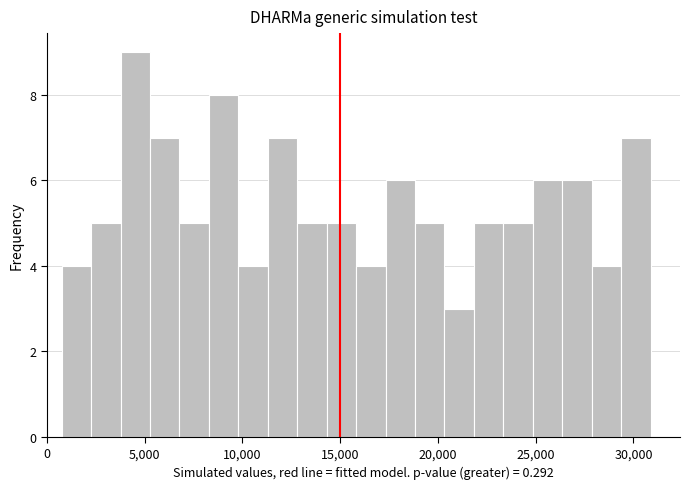

Around what value on the x-axis is the tallest bar? Give the approximate position of its centre, as read against the axis.

4500